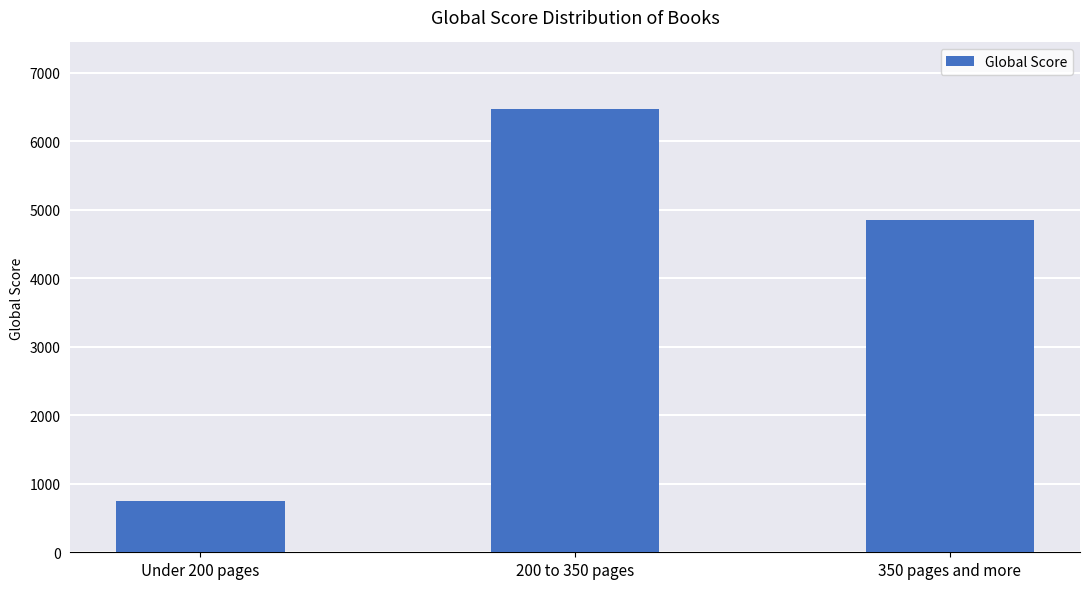

Rank the categories by value from highest to lowest.

200 to 350 pages, 350 pages and more, Under 200 pages